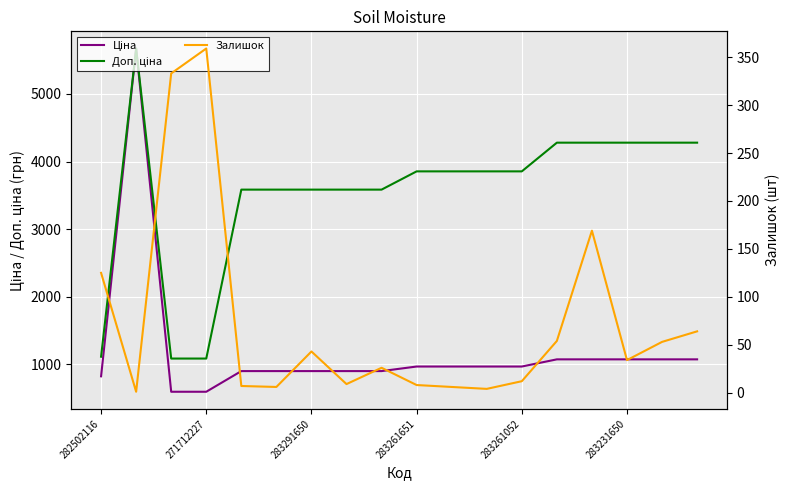

What are all the series names shown in the legend?

Ціна, Доп. ціна, Залишок